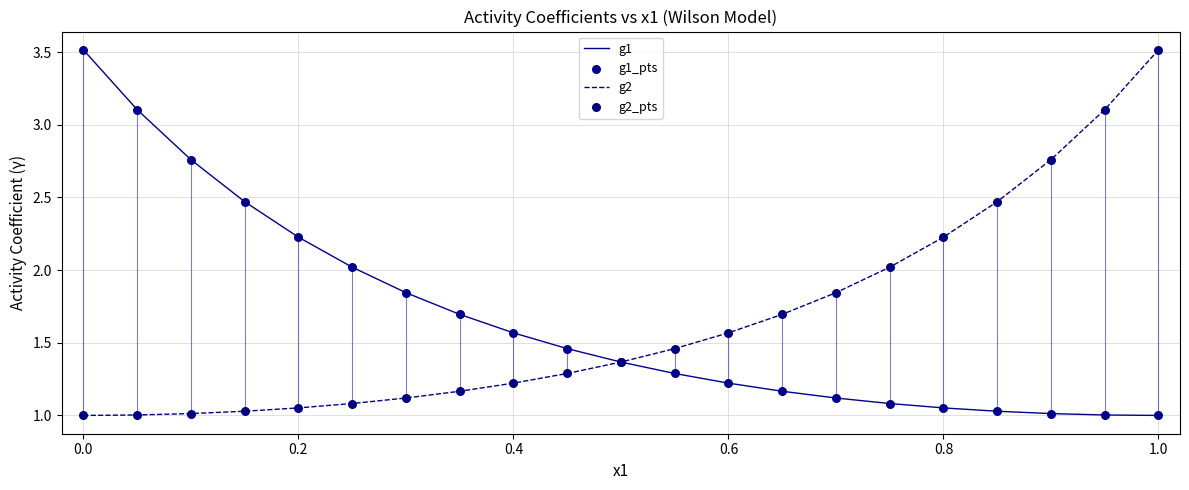

What is the highest value of the g1 series?

3.5